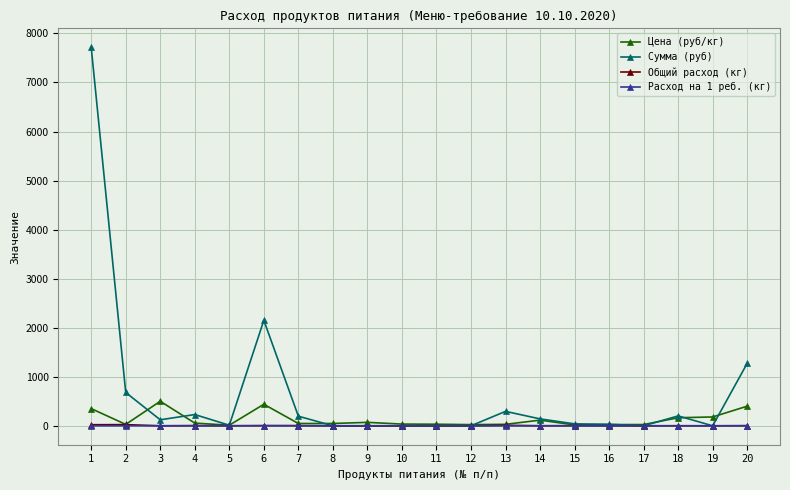

What is the difference between the Общий расход (кг) values at 15 and 12?

2.2